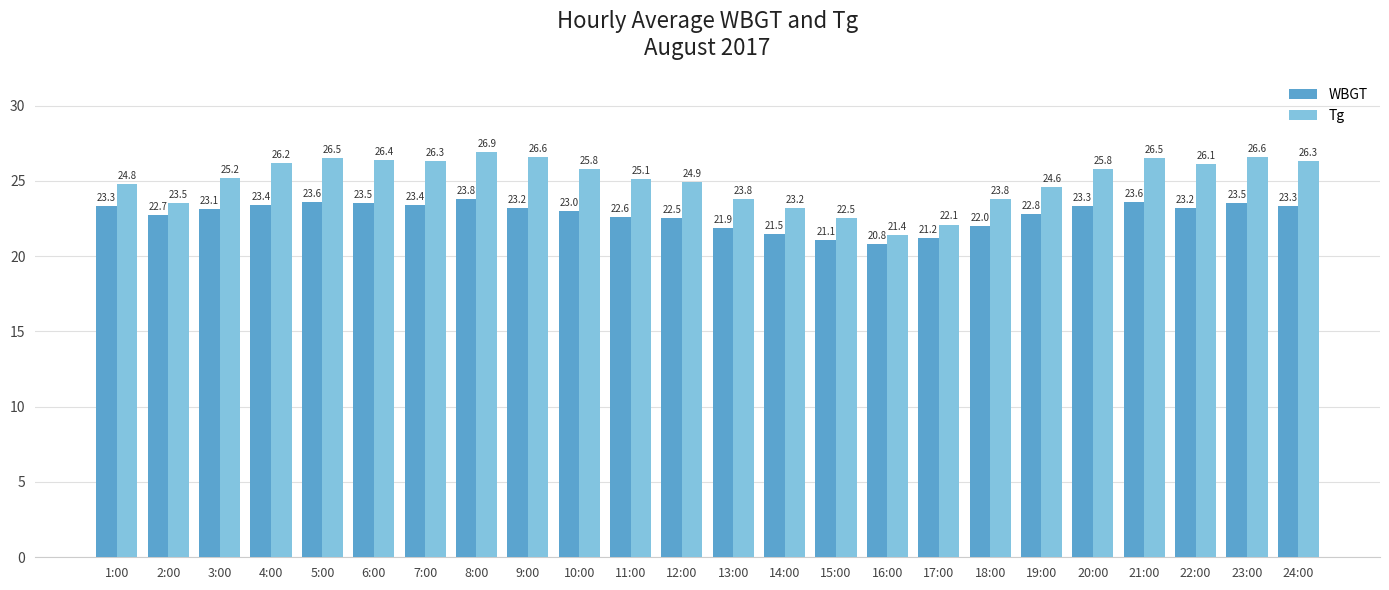

What is the sum of the WBGT values at 1:00 and 19:00?

46.1